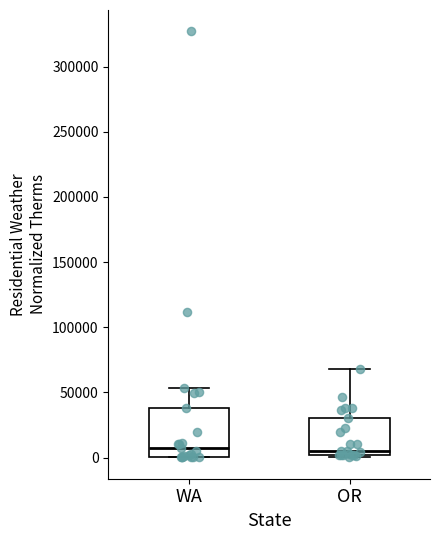

Reading left to right, read every box against the y-axis: the position of its median line, the range the box covers, and the ends of its whiskers. The values are not printed on the chart, so give them approximately, as read against the axis.

WA: median 5000, box 0 to 40000, whiskers 0 to 55000
OR: median 5000, box 0 to 30000, whiskers 0 (just below the box's lower edge) to 70000